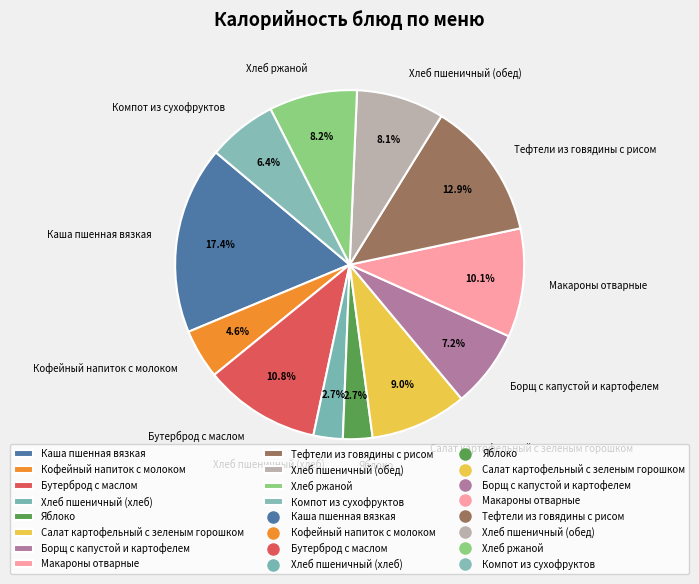

To the nearest percent, what portion does Тефтели из говядины с рисом represent?

13%